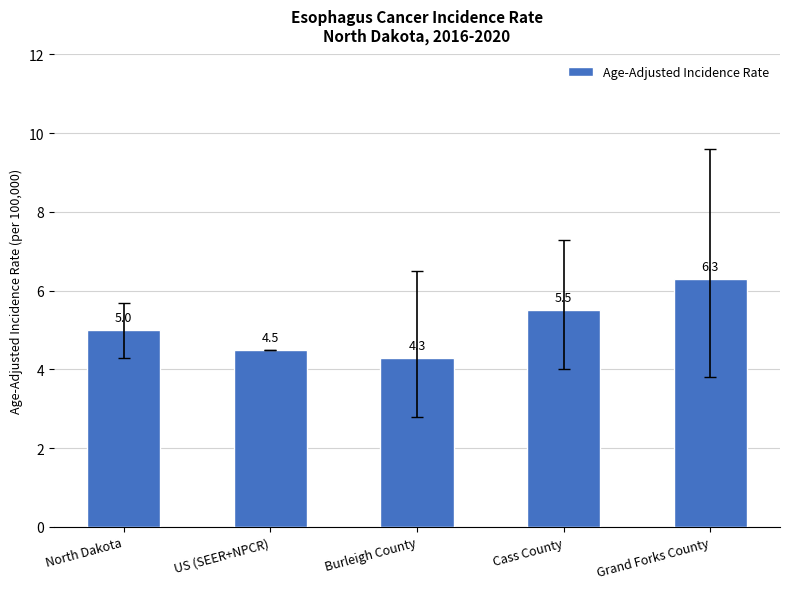

Reading right to left, transcribe all the data shown in this chart.

6.3	5.5	4.3	4.5	5.0